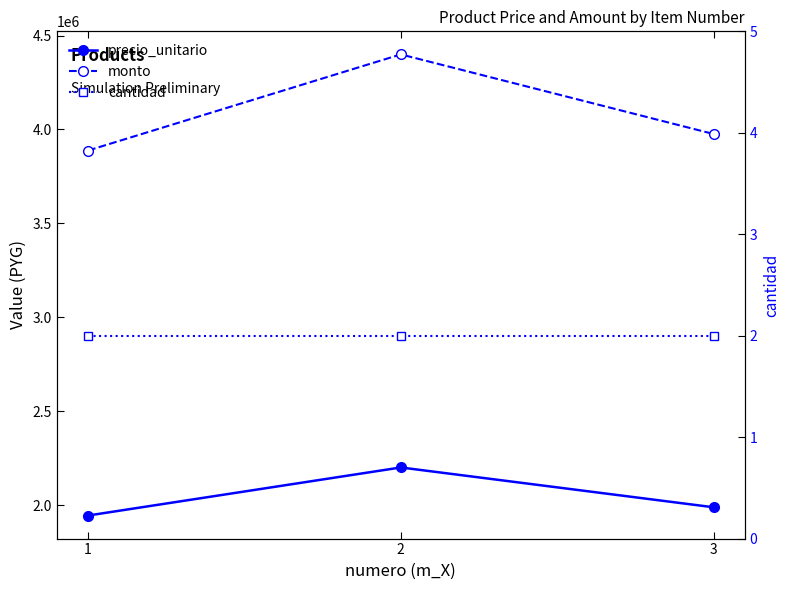

At which label does monto reach its minimum?

1